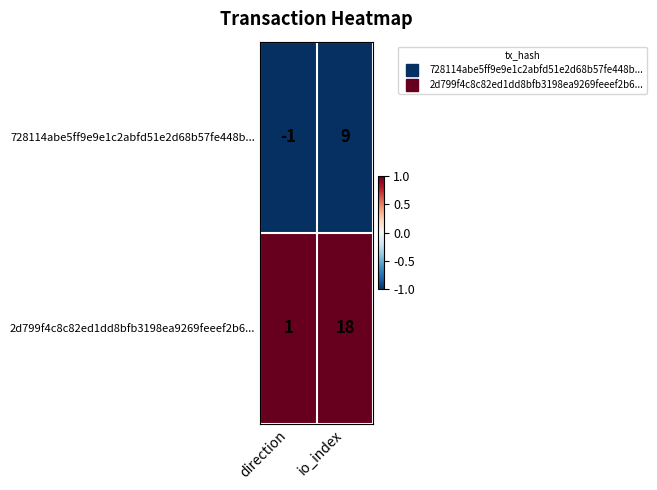

Reading left to right, extract all data points from this chart.

728114abe5ff9e9e1c2abfd51e2d68b57fe448b...: -1	9
2d799f4c8c82ed1dd8bfb3198ea9269feeef2b6...: 1	18